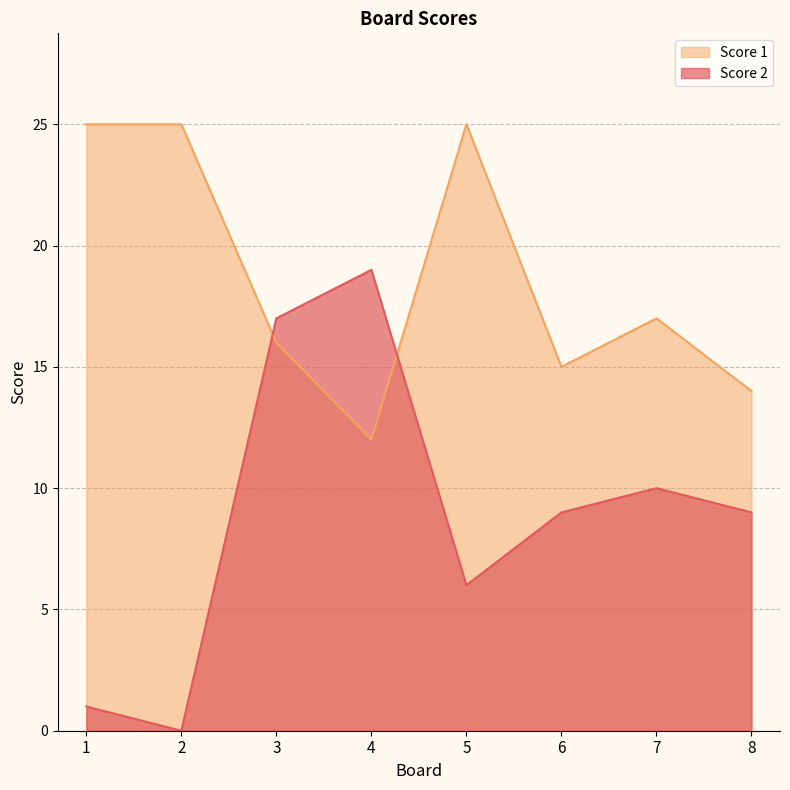

What is the sum of all Score 1 values?

149